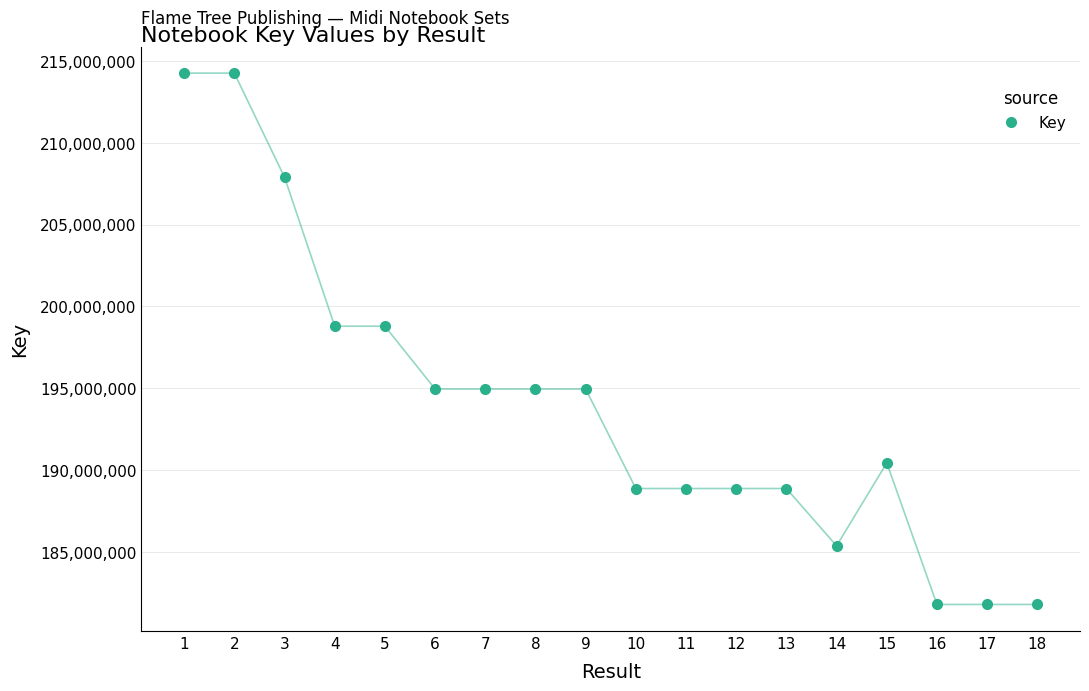

Between 4 and 9, which is larger?

4